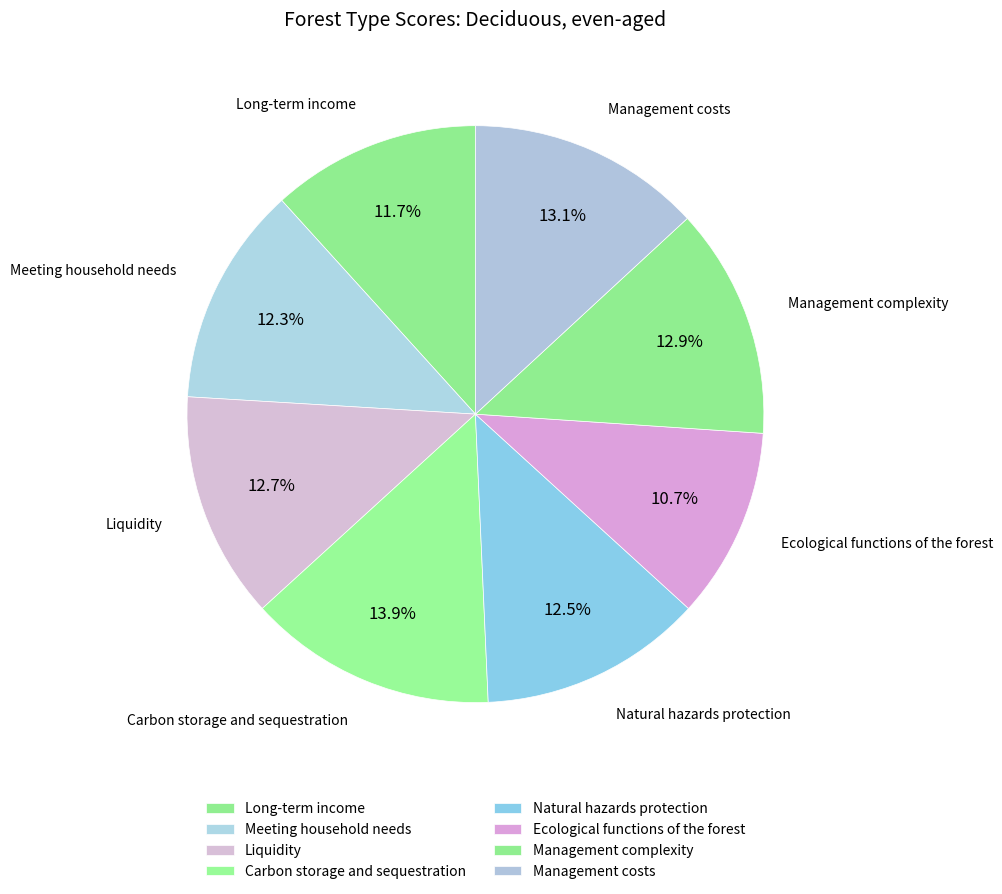

Does Management complexity account for over 50% of the chart?

No